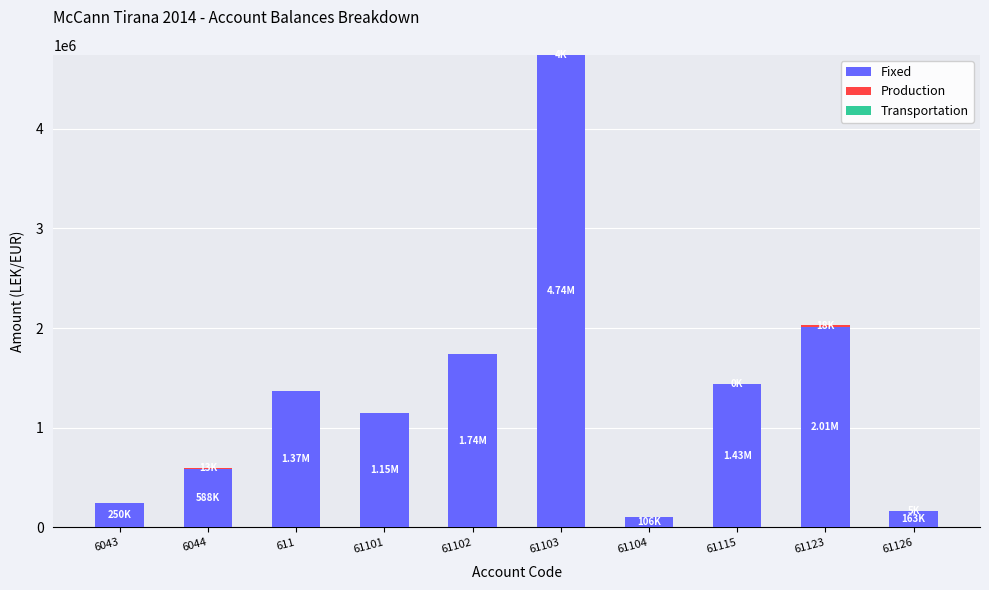

What is the sum of all Fixed values?

13537032.1